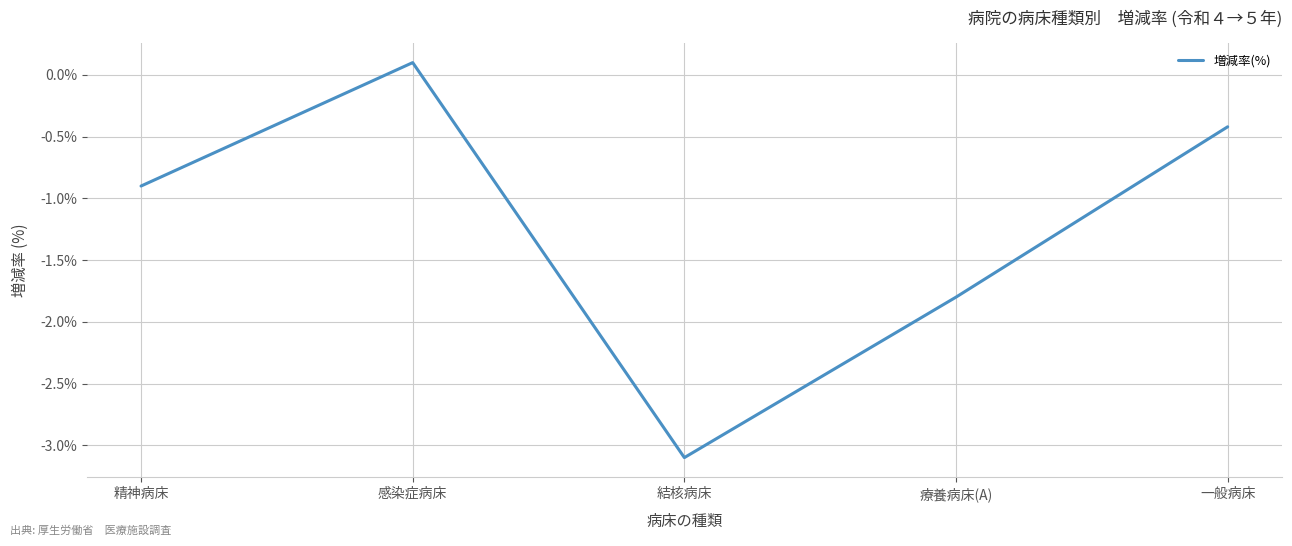

How many values are above zero?

1